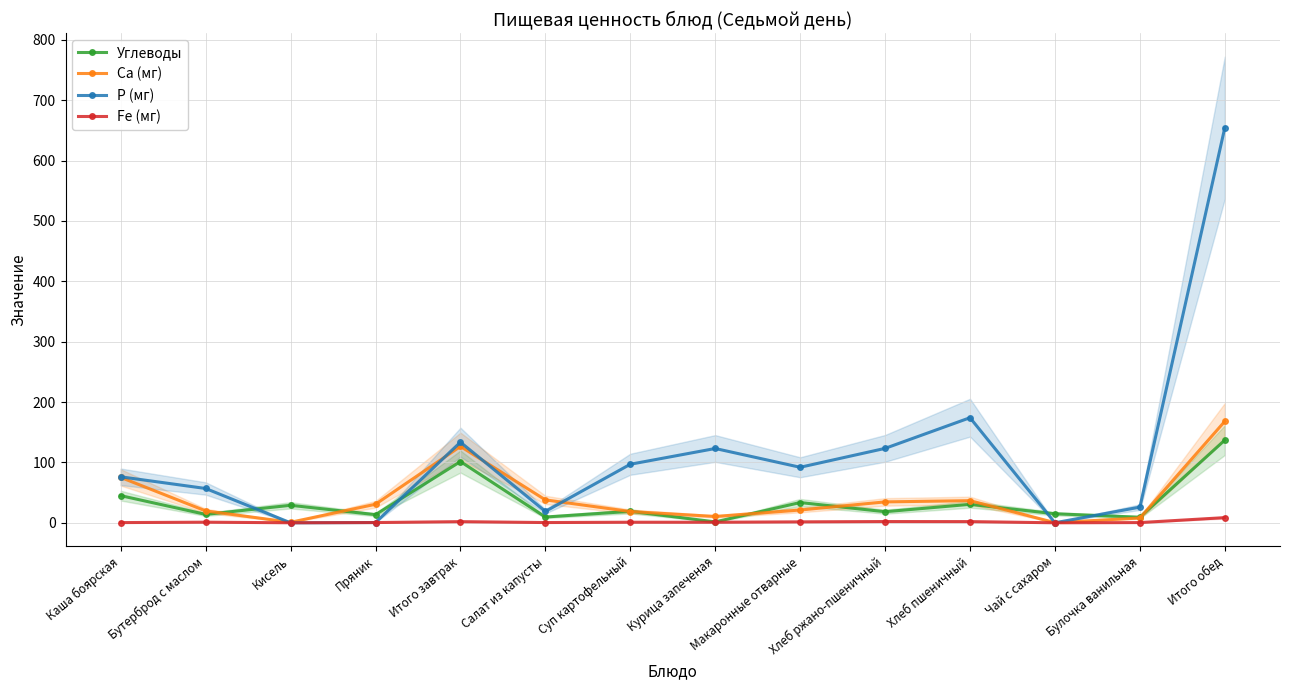

True or false: Fe (мг) and Ca (мг) cross at least once.

False